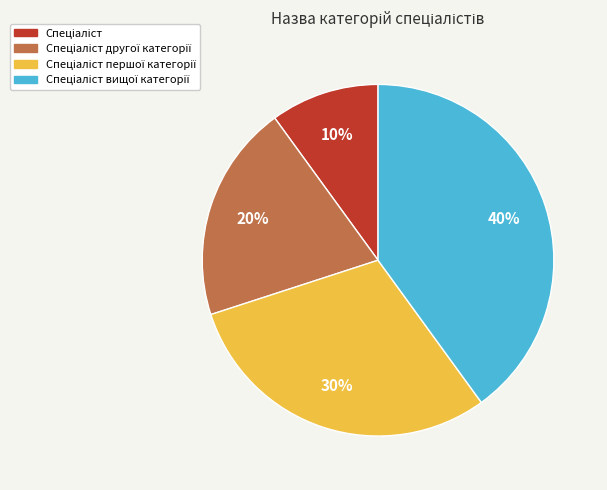

To the nearest percent, what is the average slice percentage?

25%